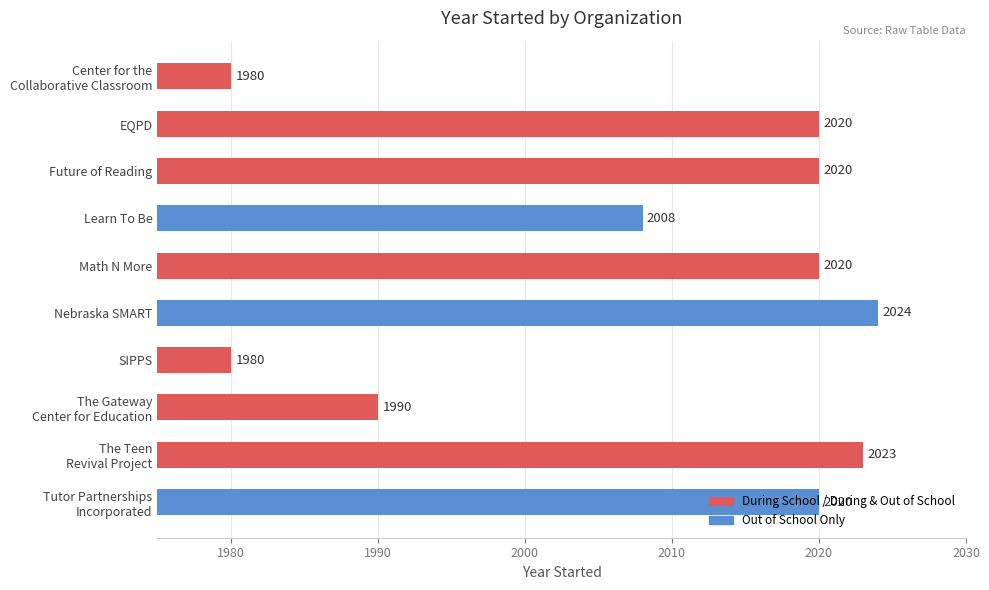

Rank the categories by value from lowest to highest.

Center for the
Collaborative Classroom, SIPPS, The Gateway
Center for Education, Learn To Be, EQPD, Future of Reading, Math N More, Tutor Partnerships
Incorporated, The Teen
Revival Project, Nebraska SMART